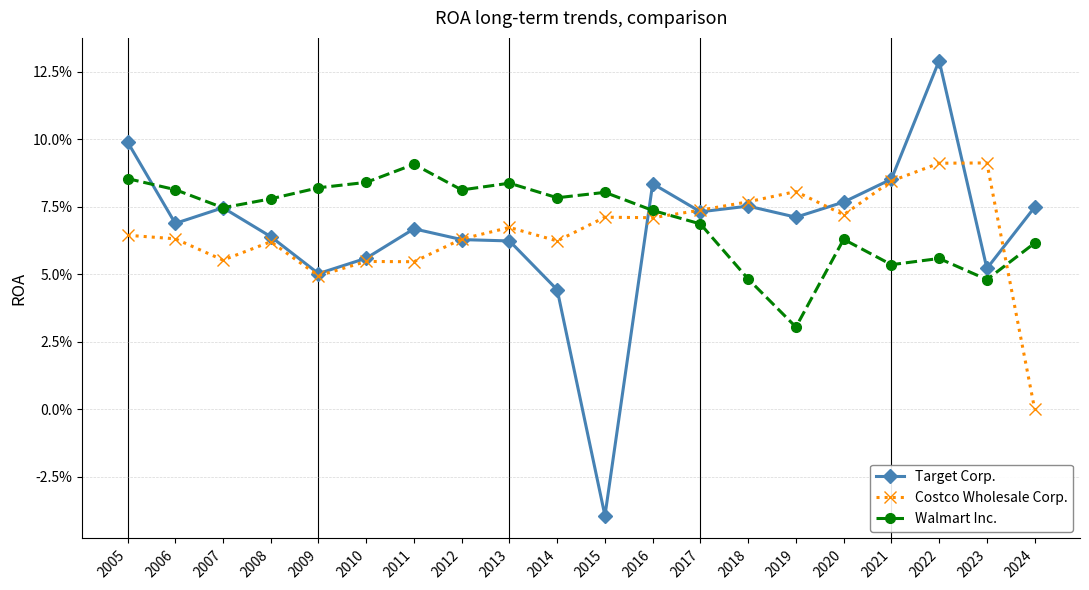

What are all the series names shown in the legend?

Target Corp., Costco Wholesale Corp., Walmart Inc.